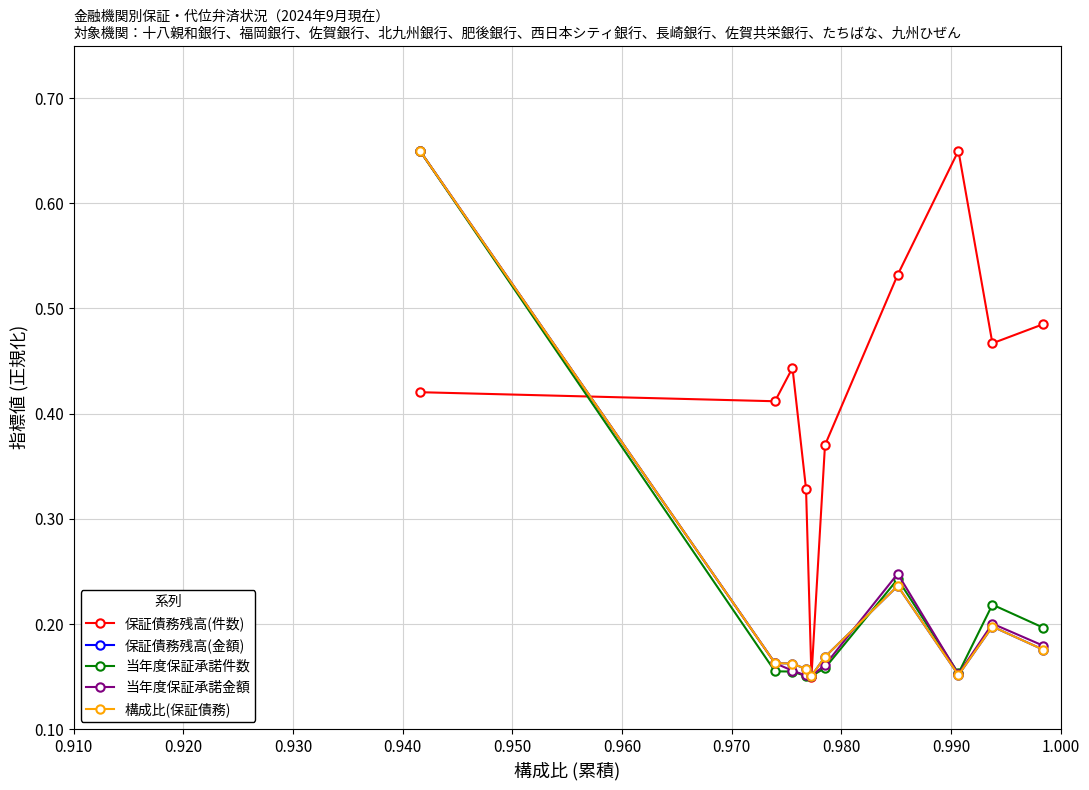

True or false: 保証債務残高(件数) has more than 0 interior local peaks.

True